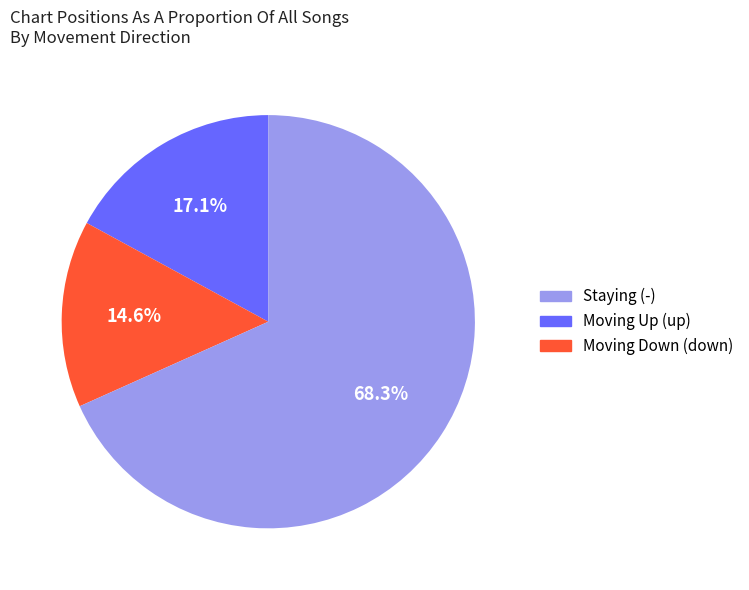

Is there a majority slice in this chart?

Yes